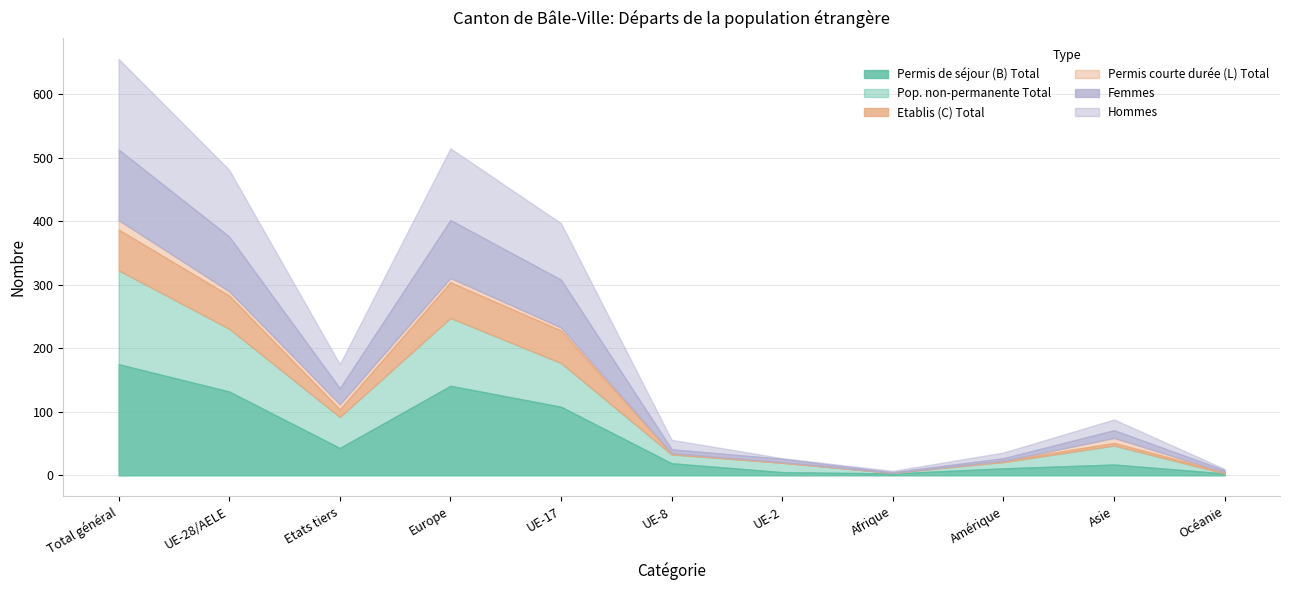

Reading left to right, extract all data points from this chart.

Permis de séjour (B) Total: 175	132	43	141	108	19	5	3	11	17	3
Pop. non-permanente Total: 148	99	49	107	69	14	15	1	10	30	0
Etablis (C) Total: 64	52	12	56	51	1	0	0	2	4	2
Permis courte durée (L) Total: 15	7	8	7	5	1	1	0	0	8	0
Femmes: 111	86	25	91	75	6	5	1	4	12	3
Hommes: 143	105	38	113	89	15	1	2	9	17	2